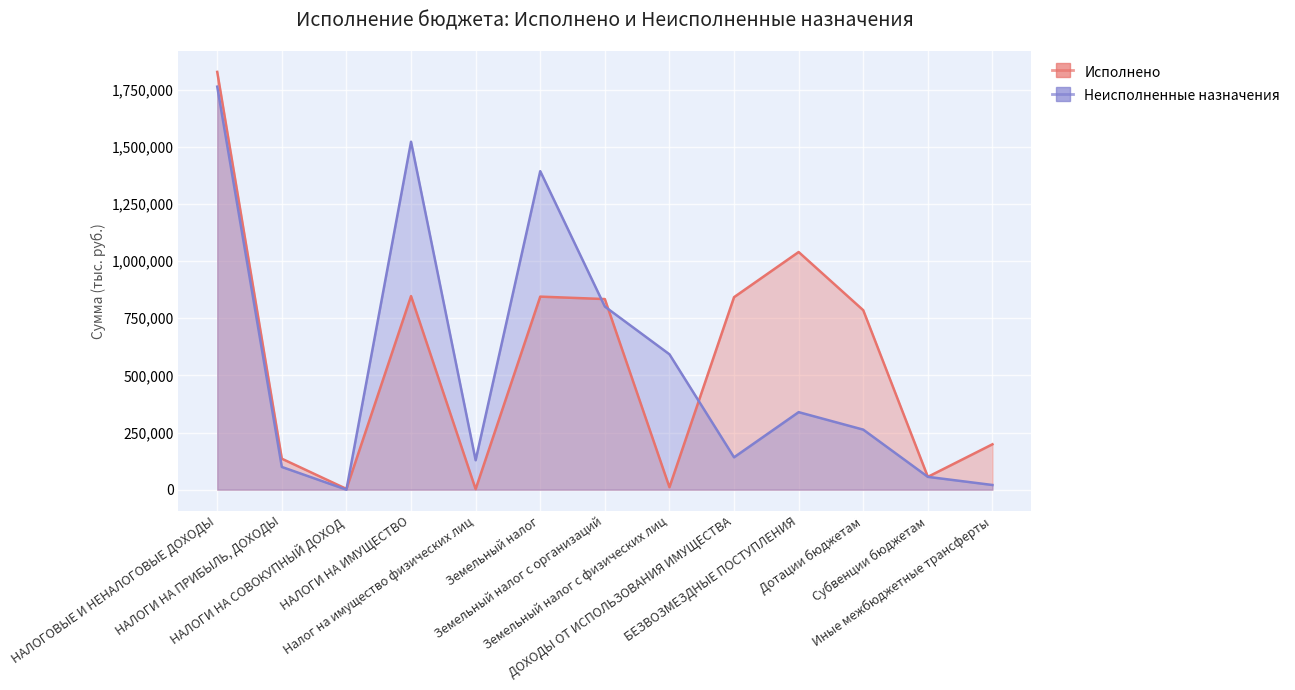

How many values in the Неисполненные назначения series exceed 262674?

6